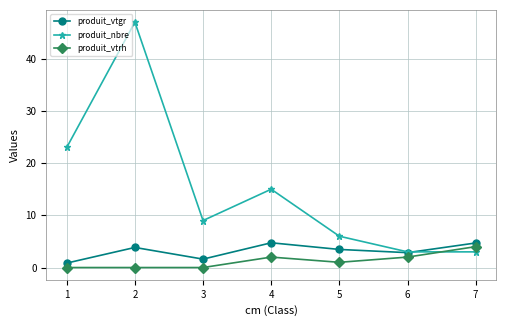

Between which two adjacent categories do produit_vtrh and produit_nbre first intersect?

6 and 7